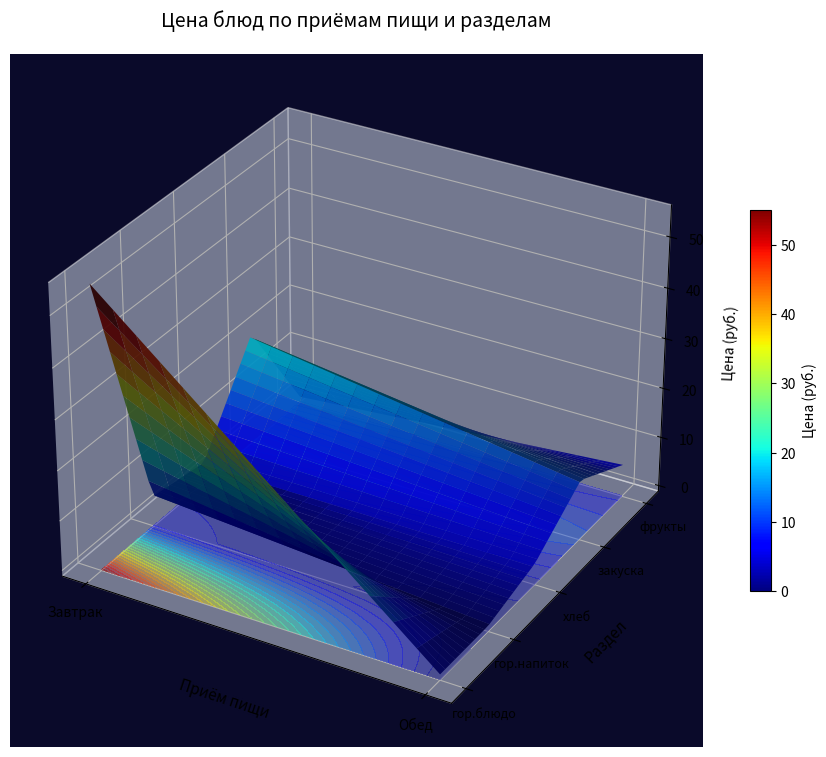

At which category is the sum across all series the highest?

гор.блюдо